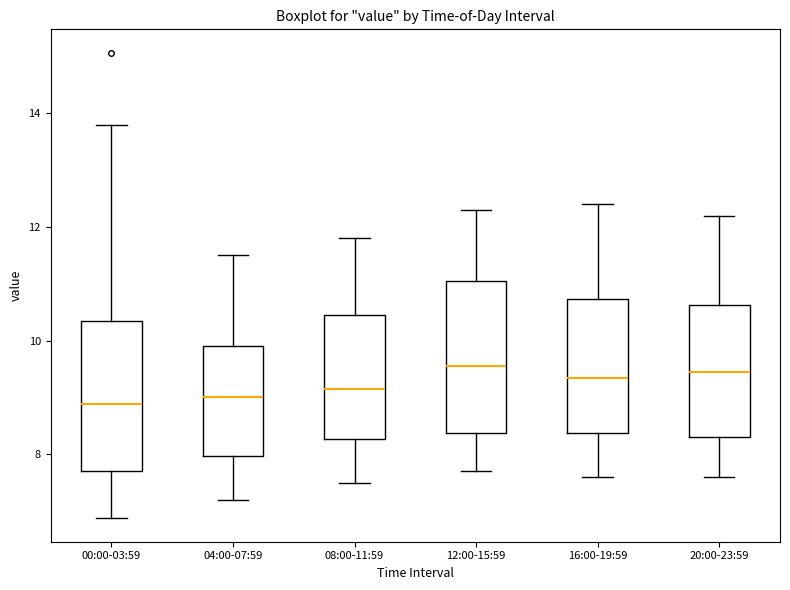

Reading left to right, read every box against the y-axis: the position of its median line, the range the box covers, and the ends of its whiskers. The values are not printed on the chart, so give them approximately, as read against the axis.

00:00-03:59: median 8.8, box 7.8 to 10.4, whiskers 6.8 to 13.8
04:00-07:59: median 9.0, box 8.0 to 10.0, whiskers 7.2 to 11.6
08:00-11:59: median 9.2, box 8.2 to 10.4, whiskers 7.6 to 11.8
12:00-15:59: median 9.6, box 8.4 to 11.0, whiskers 7.8 to 12.4
16:00-19:59: median 9.4, box 8.4 to 10.8, whiskers 7.6 to 12.4
20:00-23:59: median 9.4, box 8.4 to 10.6, whiskers 7.6 to 12.2